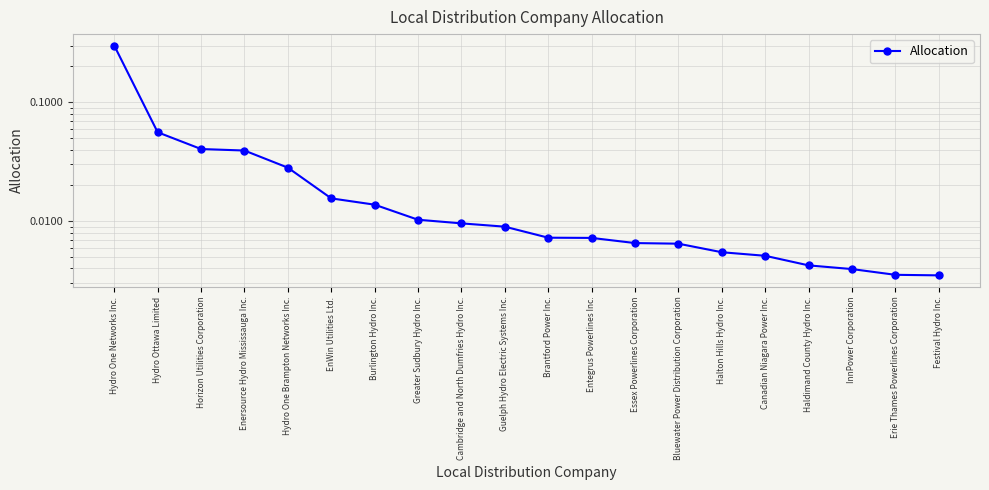

What is the difference between the maximum and minimum values?

0.3